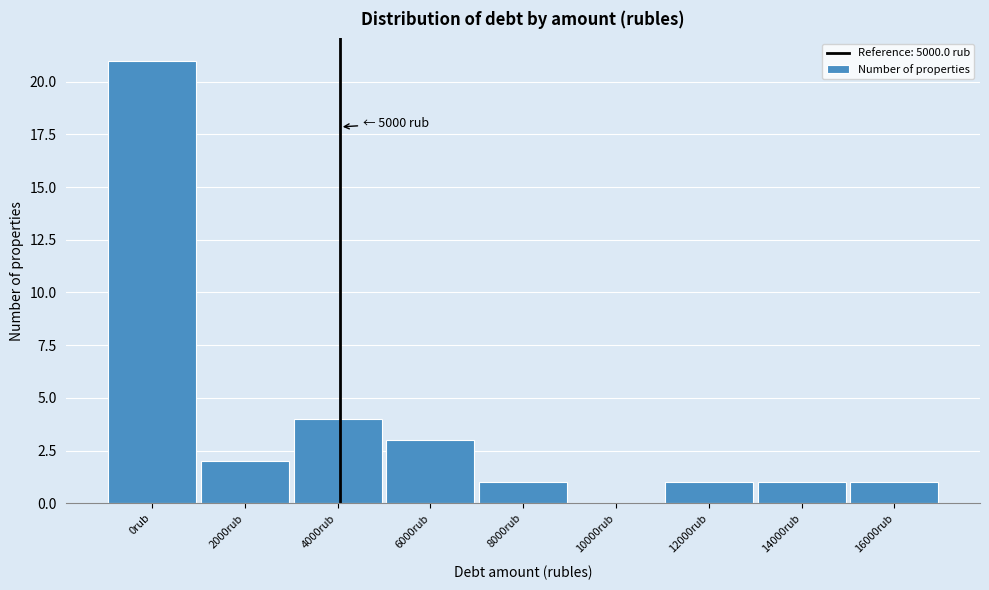

Reading left to right, list all the values displayed in this chart.

0rub=21	2000rub=2	4000rub=4	6000rub=3	8000rub=1	10000rub=0	12000rub=1	14000rub=1	16000rub=1